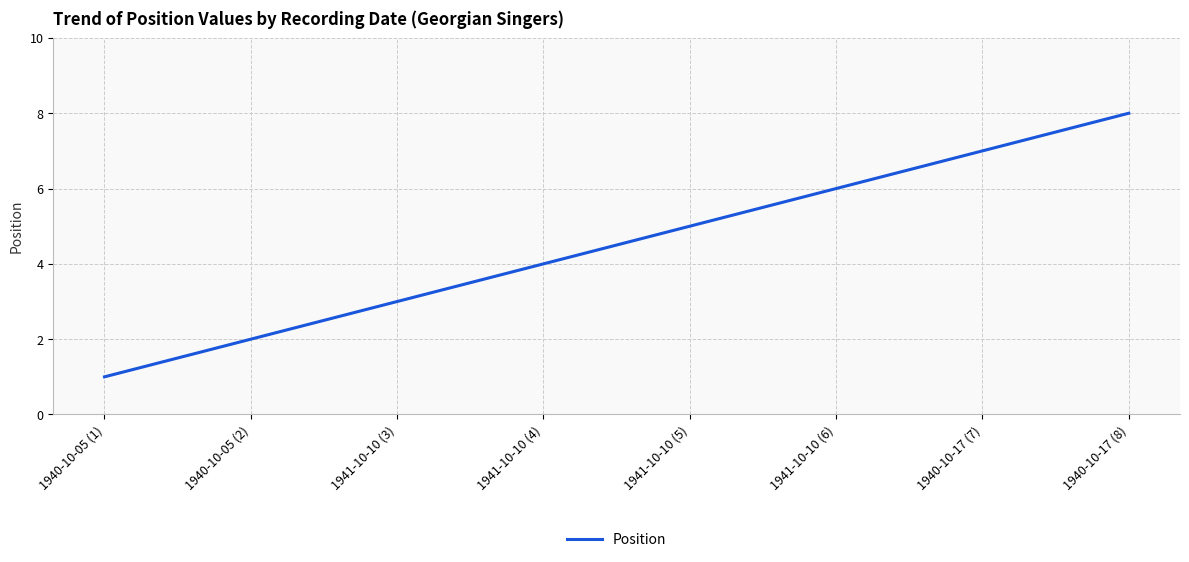

What is the sum of all values?

36